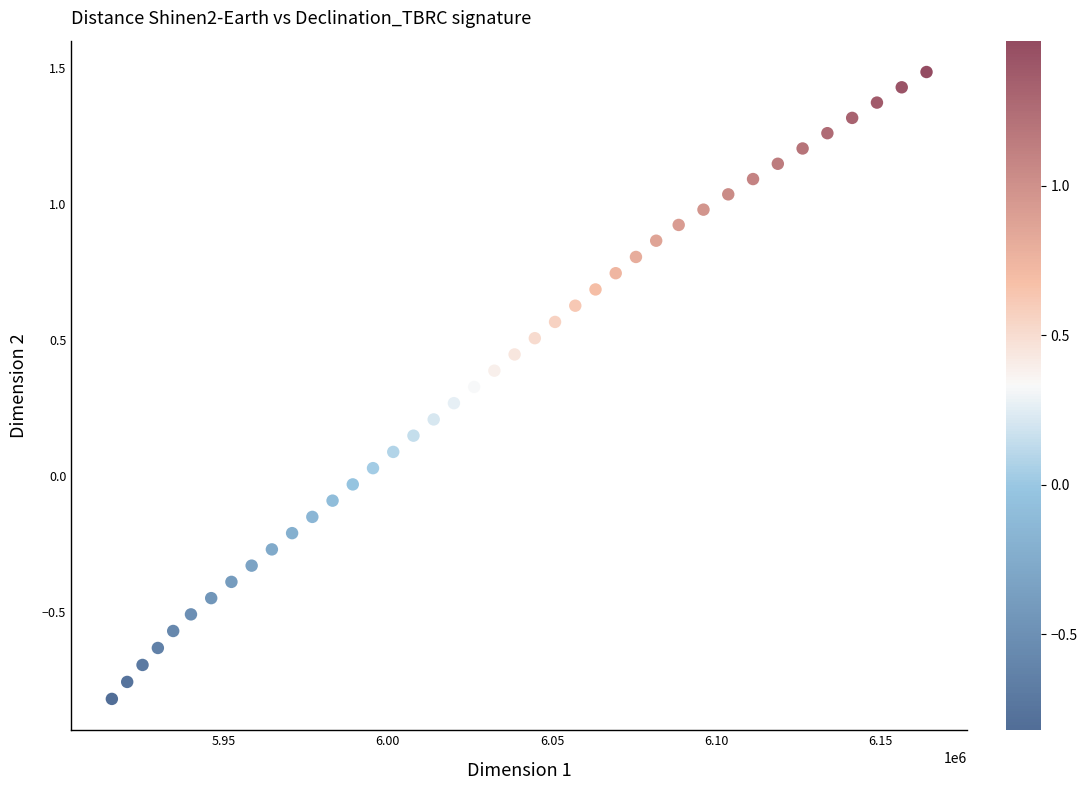

What is the range of X values (max minus min)?

247933.2